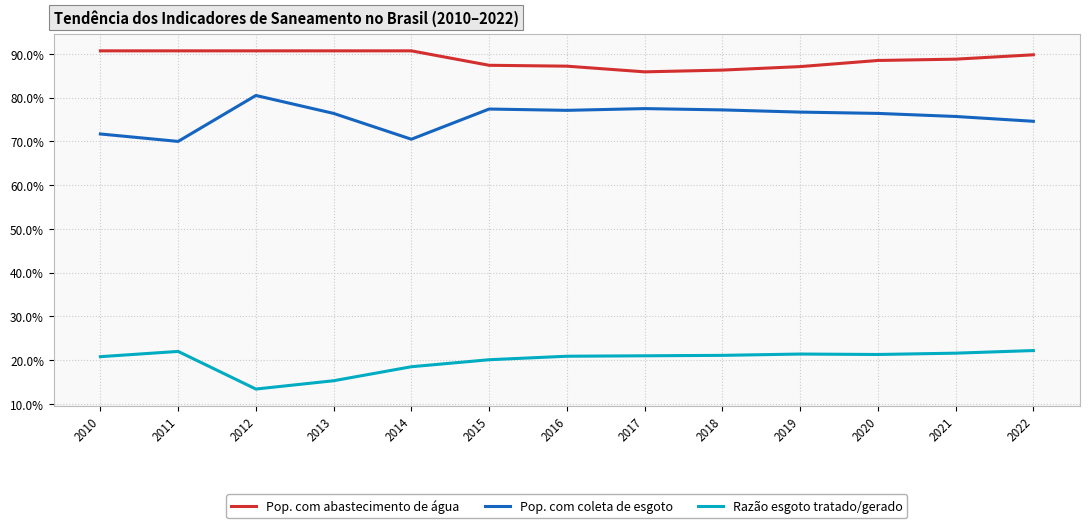

List the series in order of their peak value, highest first.

Pop. com abastecimento de água, Pop. com coleta de esgoto, Razão esgoto tratado/gerado